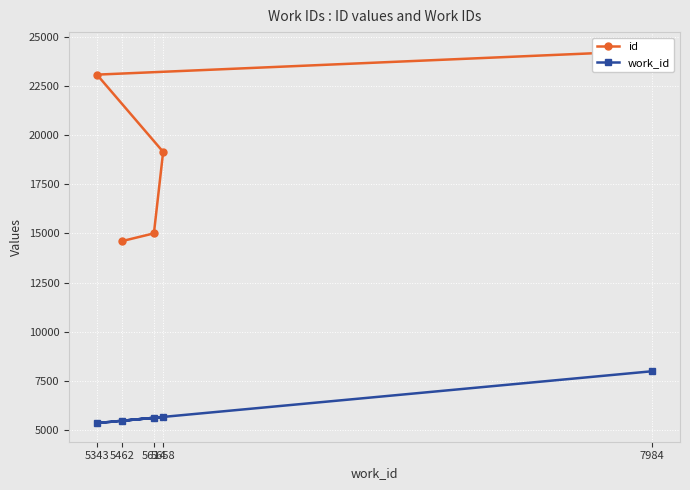

At which label does work_id reach its minimum?

5343